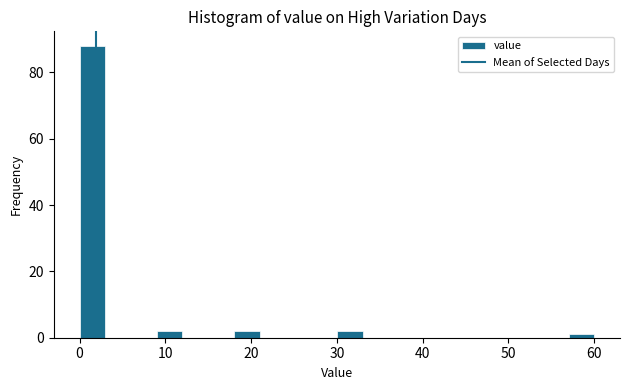

Read against the x-axis, roughly where is the centre of the tallest bar?

2